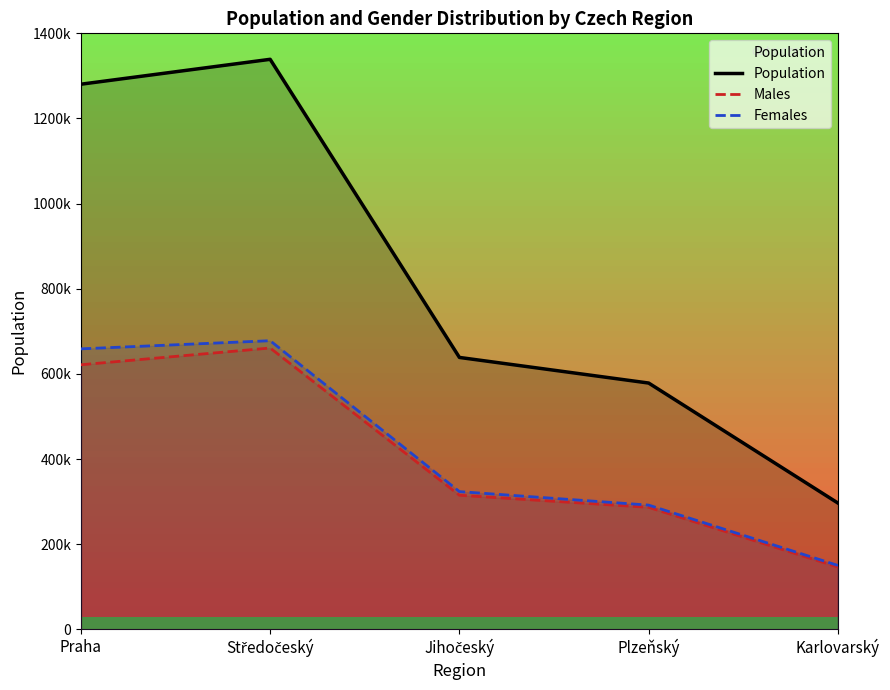

Reading left to right, transcribe all the data shown in this chart.

Population: 1280508	1338982	638782	578629	296749
Males: 621565	660919	315113	286667	146487
Females: 658943	678063	323669	291962	150262